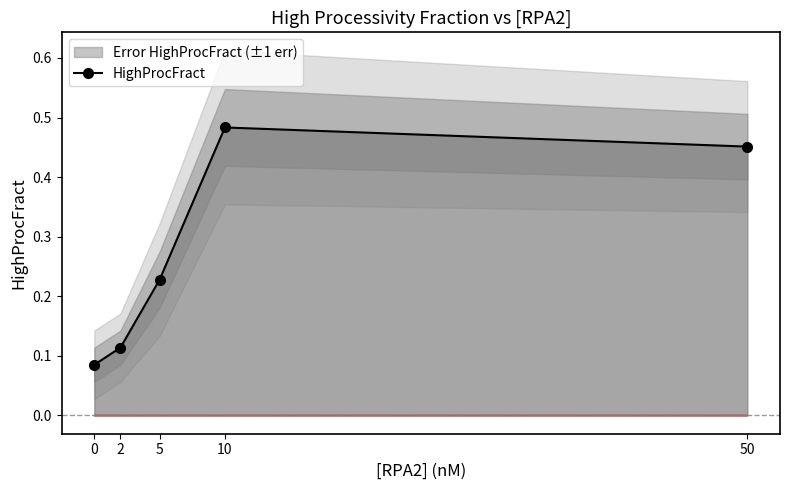

How many points are higher than both their immediate neighbors (excluding endpoints)?

1